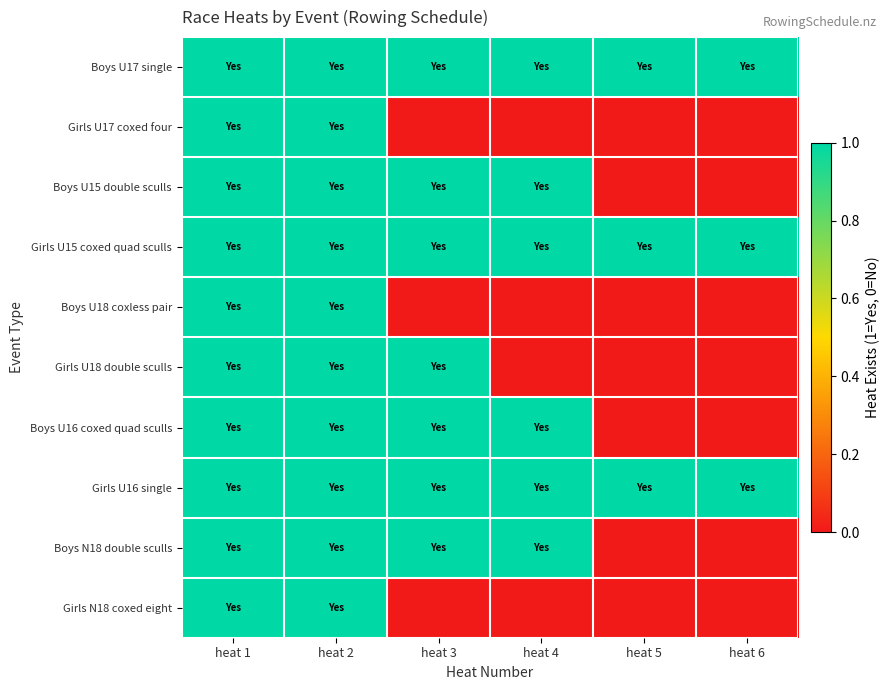

Between heat 2 and heat 6, which series saw the biggest shift?

Girls U17 coxed four